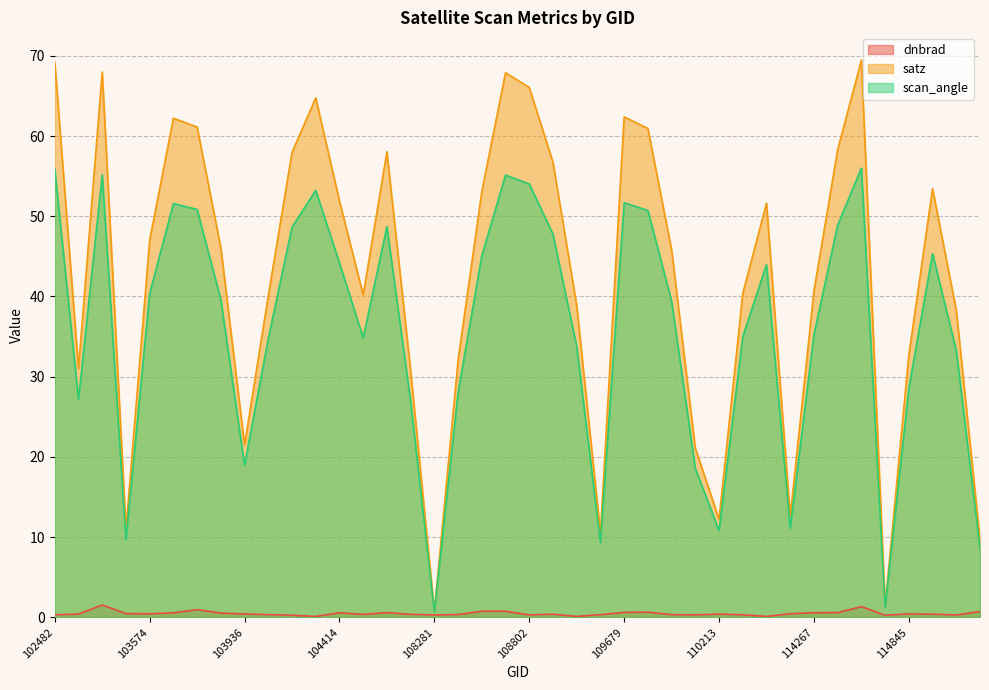

Rank the series at 103338 from highest to lowest value.

satz, scan_angle, dnbrad